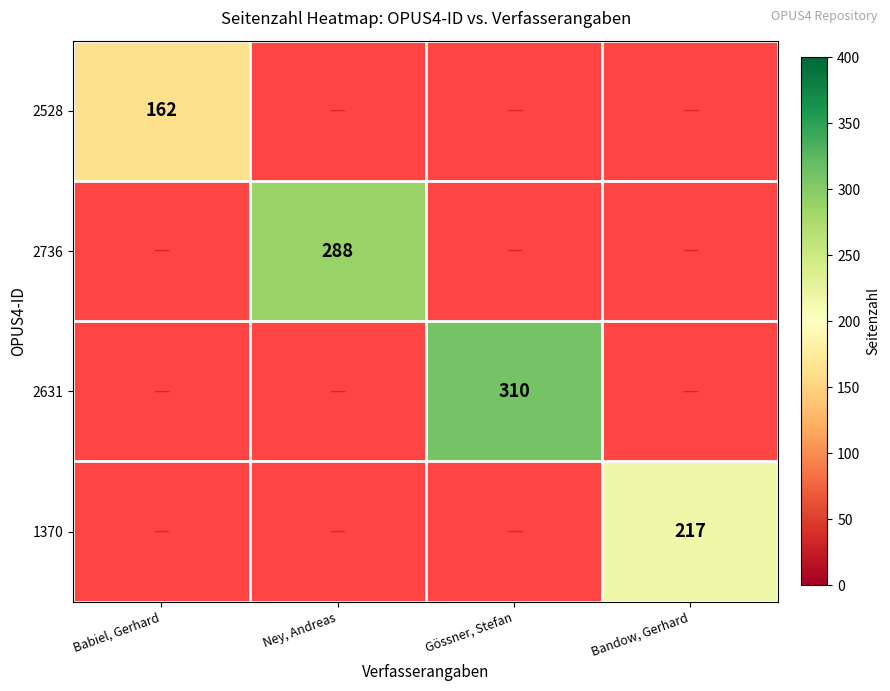

Between Gössner, Stefan and Bandow, Gerhard, which is larger?

Bandow, Gerhard